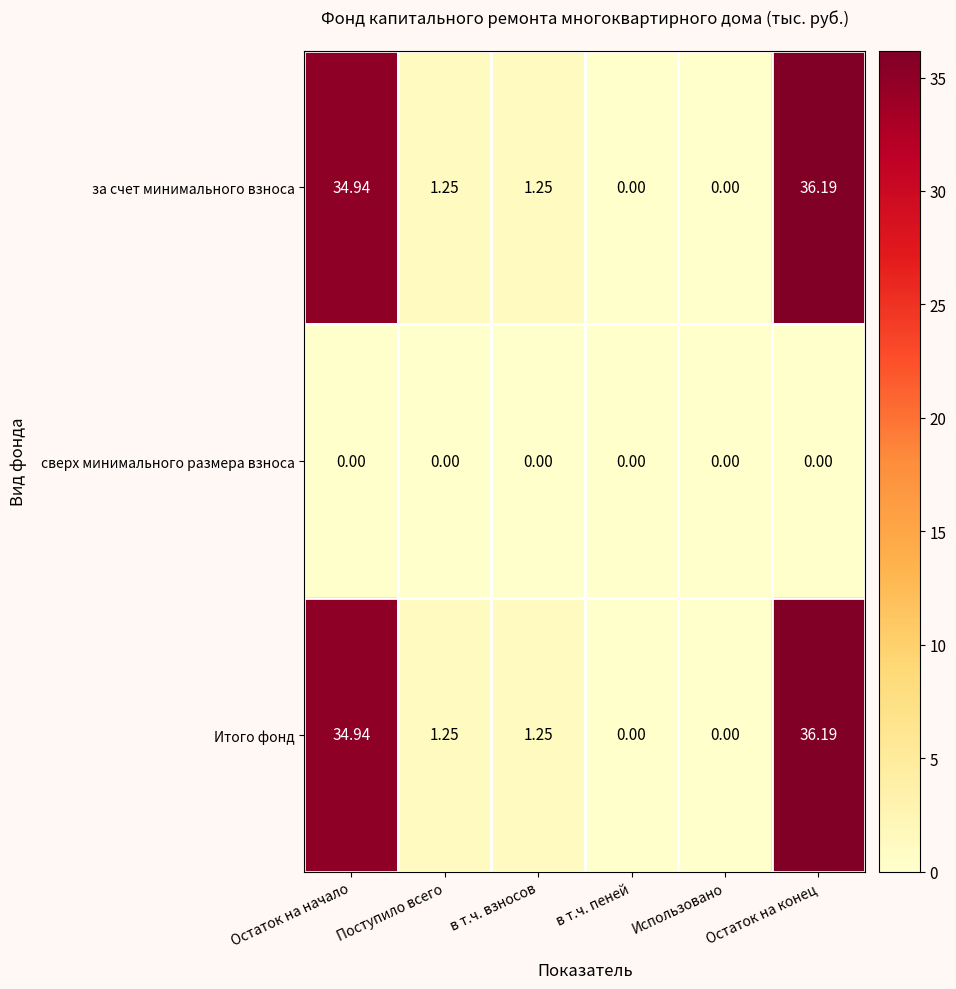

Which category has the highest value across all series?

Остаток на конец